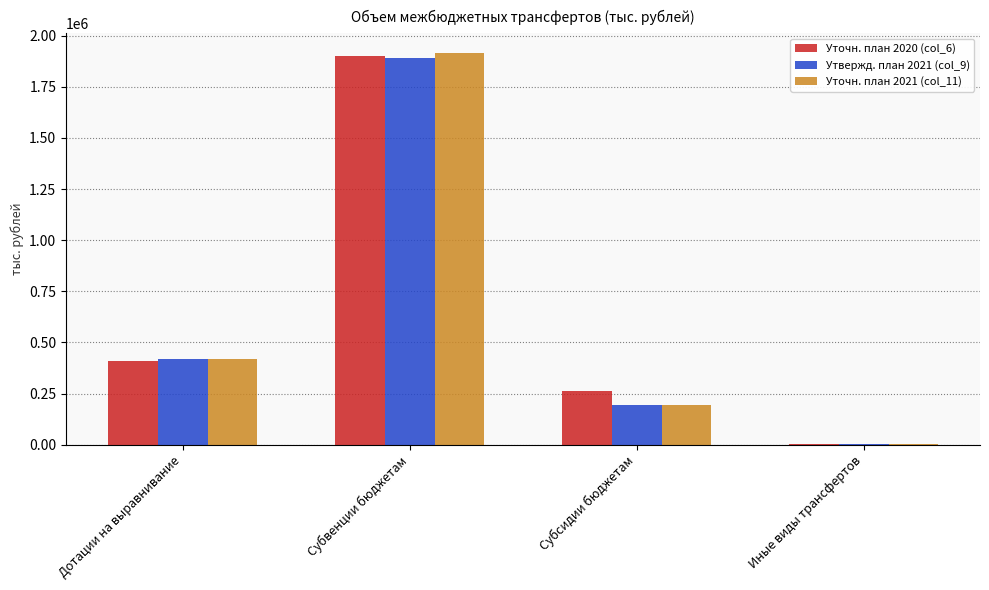

How many data points does each series have?

4